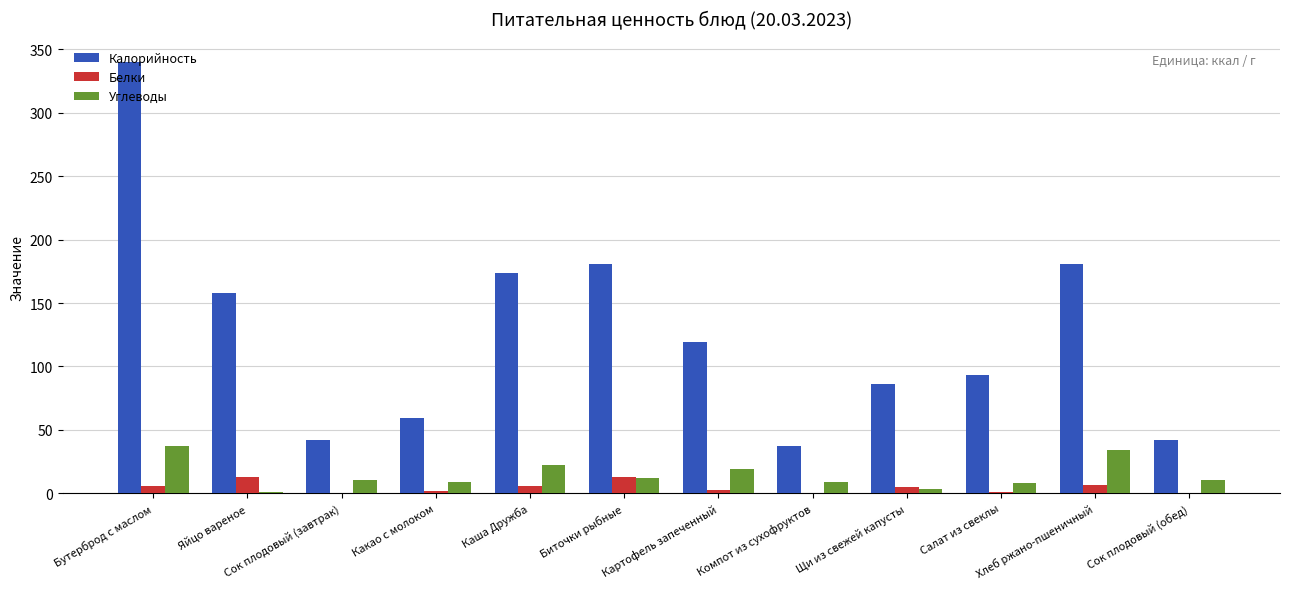

Which category has the highest value across all series?

Бутерброд с маслом